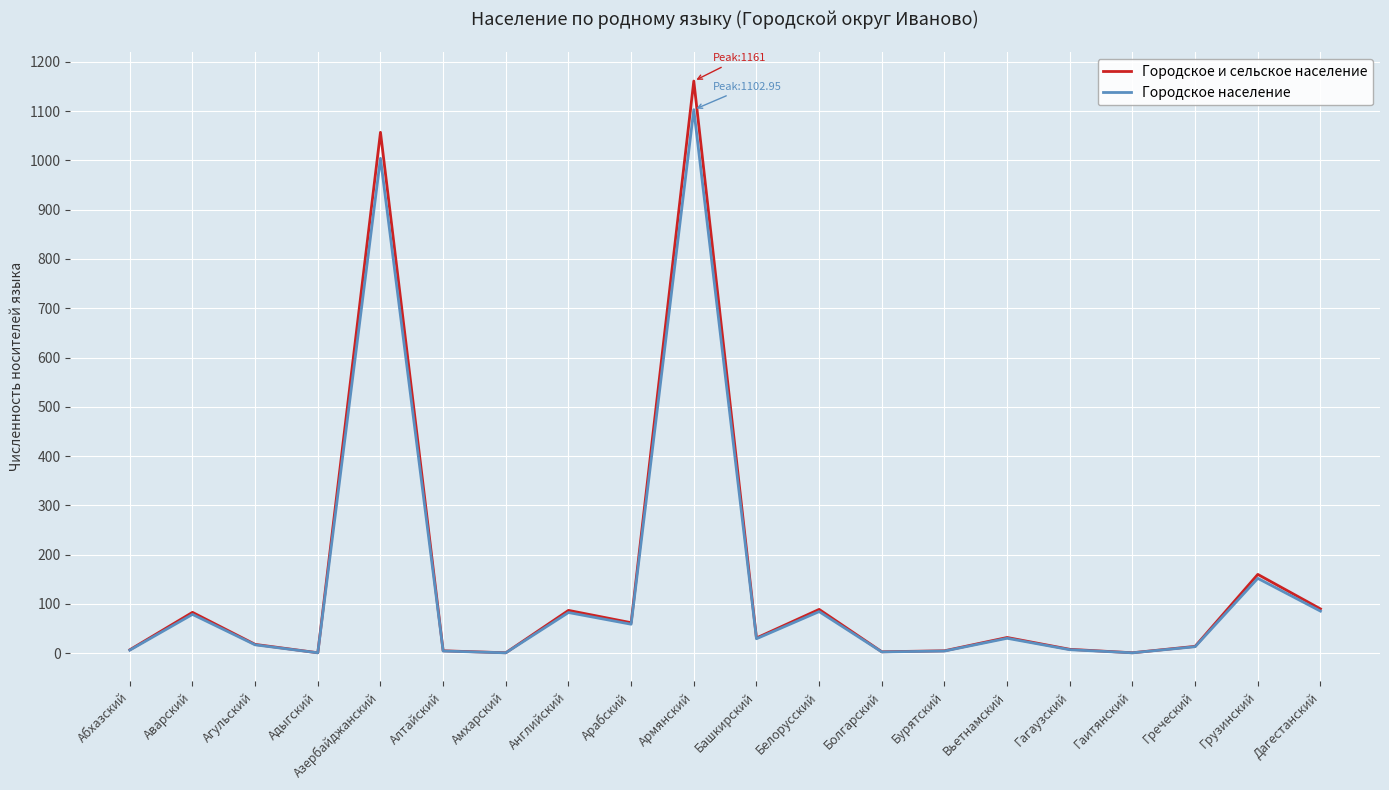

What is the difference between the maximum and minimum values in the Городское и сельское население series?

1160.0